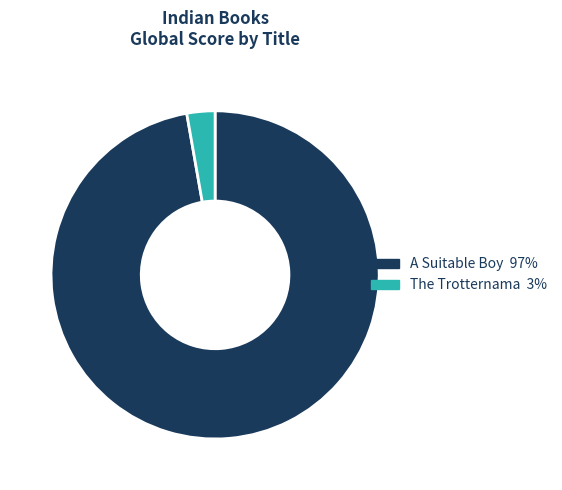

Which category has the biggest portion of the pie?

A Suitable Boy